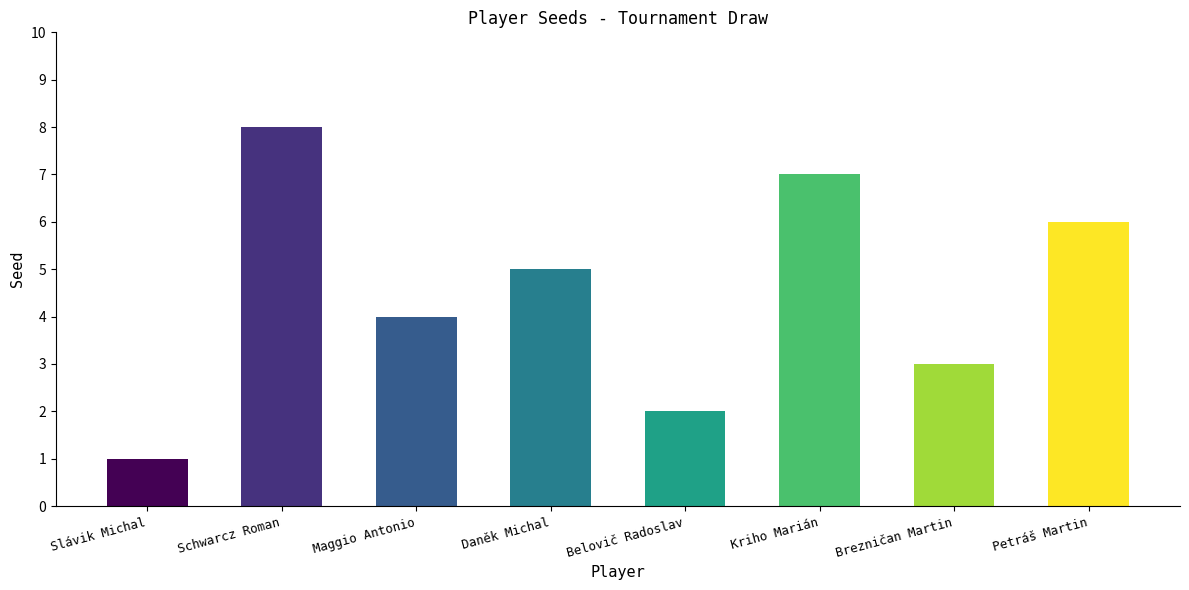

List the labels in order of value, largest first.

Schwarcz Roman, Kriho Marián, Petráš Martin, Daněk Michal, Maggio Antonio, Brezničan Martin, Belovič Radoslav, Slávik Michal